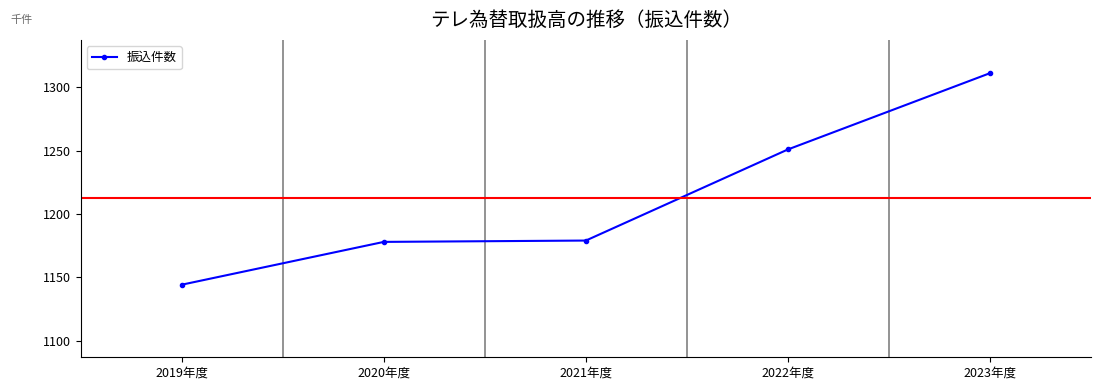

What is the average value?

1212.7